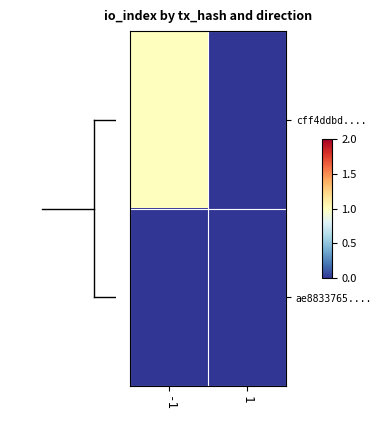

Reading right to left, extract all data points from this chart.

cff4ddbd....: 1=0	-1=1
ae8833765....: 1=0	-1=0